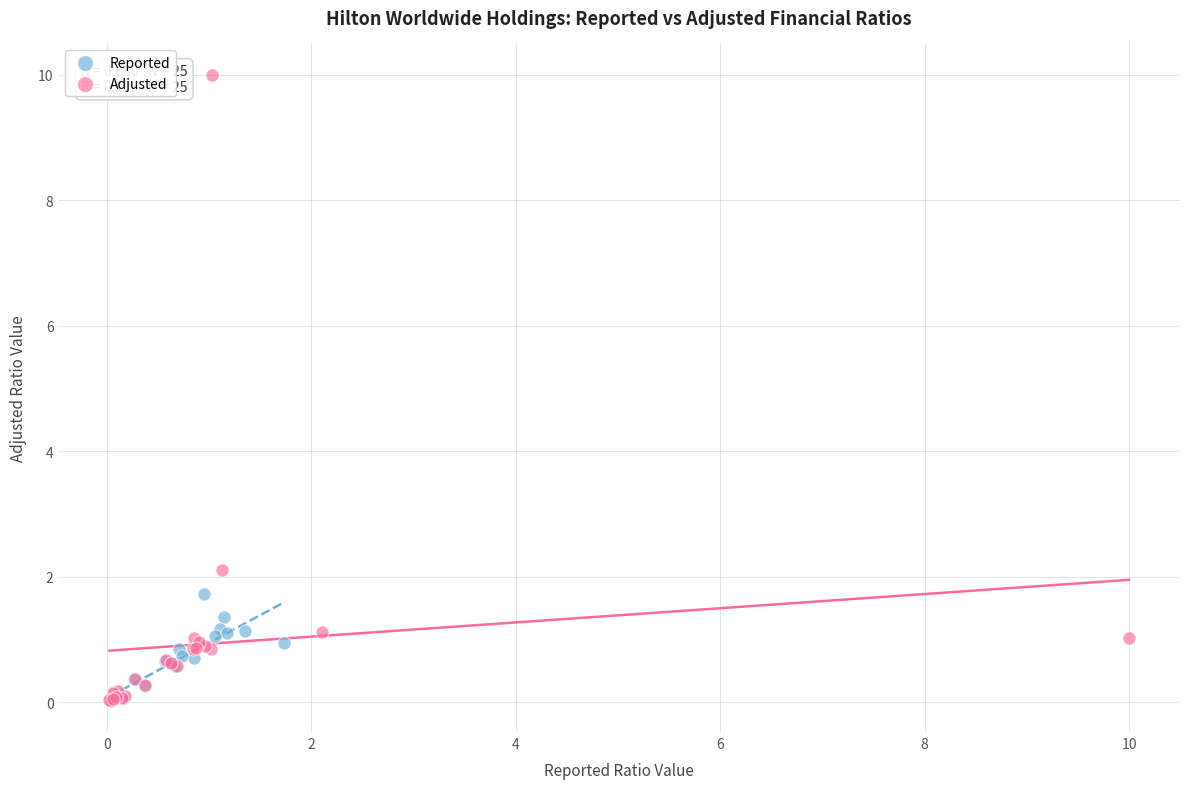

Which series has the largest Y range (max minus min)?

Adjusted